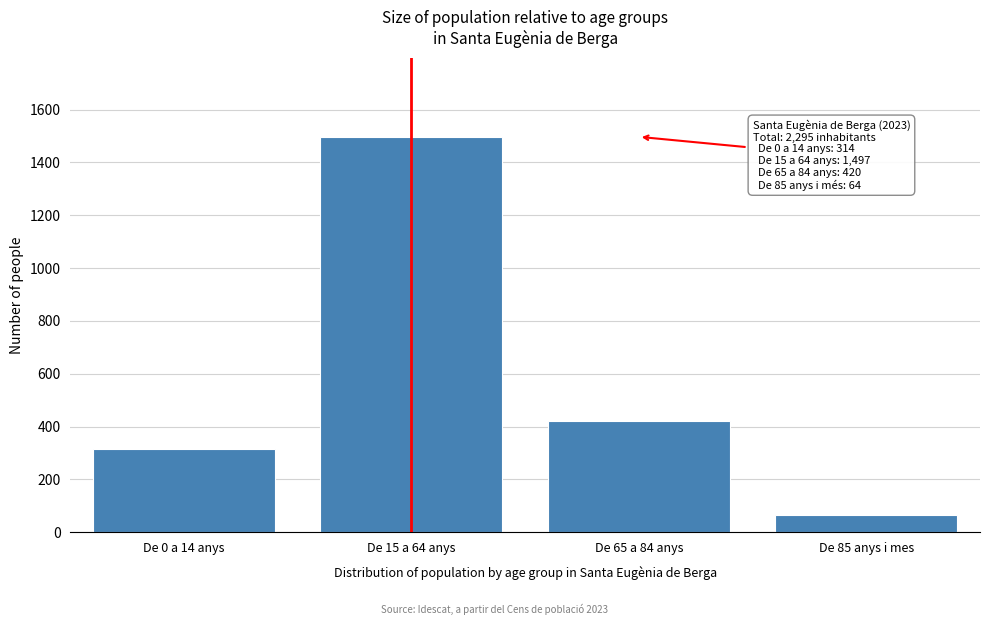

Reading right to left, list all the values displayed in this chart.

De 85 anys i mes=64	De 65 a 84 anys=420	De 15 a 64 anys=1497	De 0 a 14 anys=314